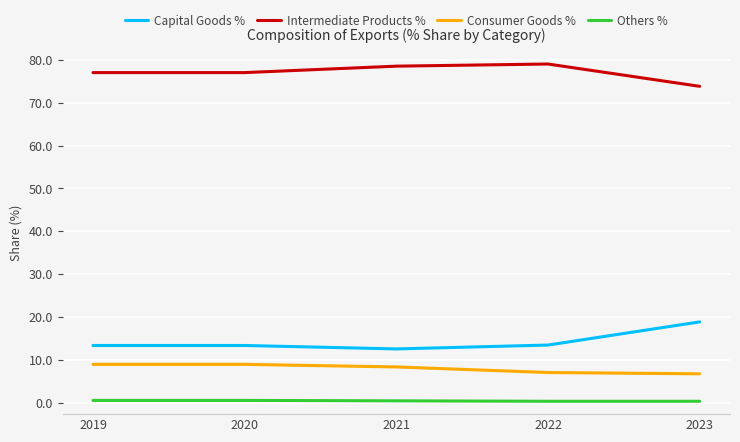

Rank the series at 2021 from highest to lowest value.

Intermediate Products %, Capital Goods %, Consumer Goods %, Others %